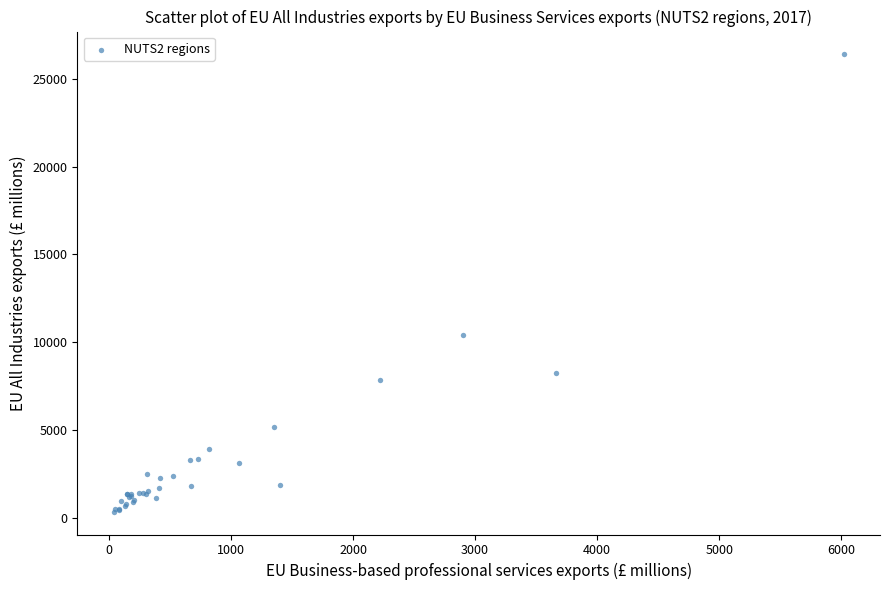

What Y value in the scatter plot is closest to 13368?

10380